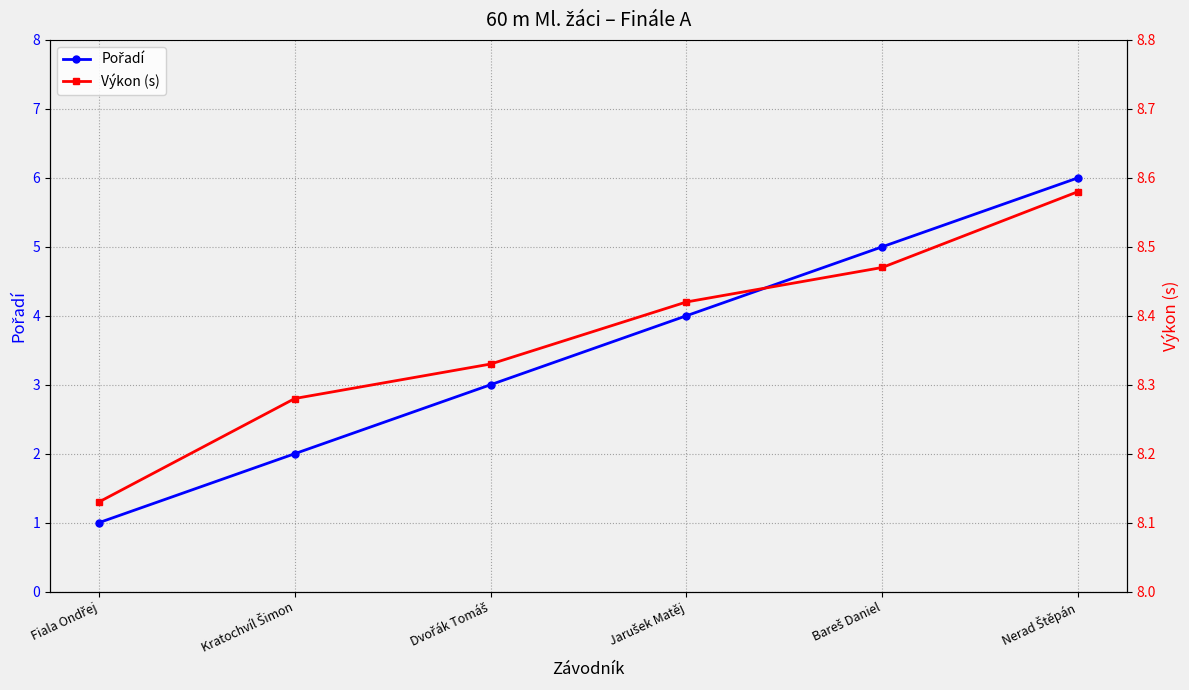

What is the difference between the maximum and minimum values in the Výkon (s) series?

0.4